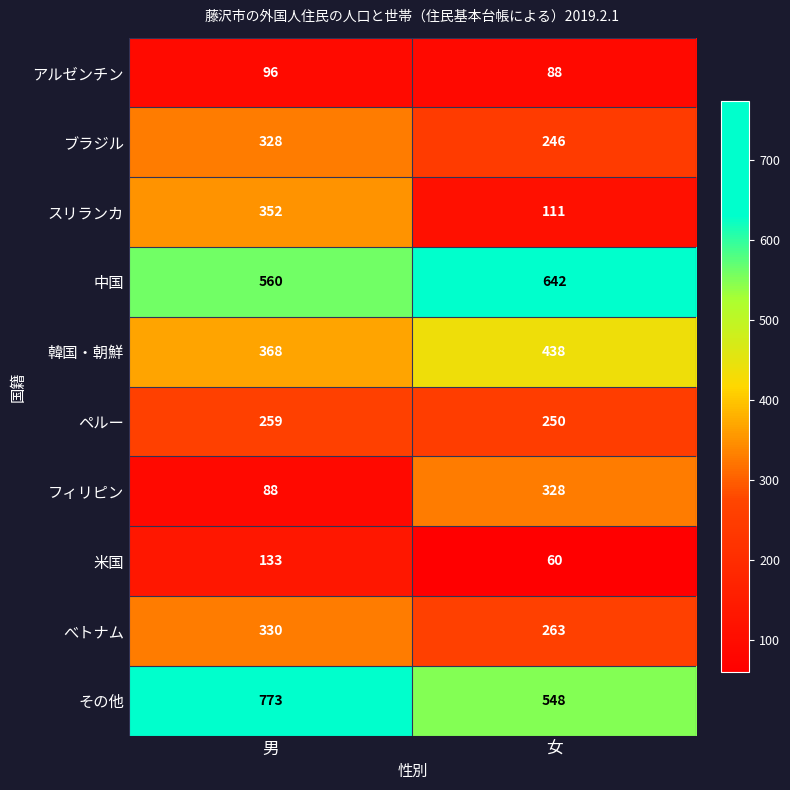

What is the maximum value shown in the chart?

773